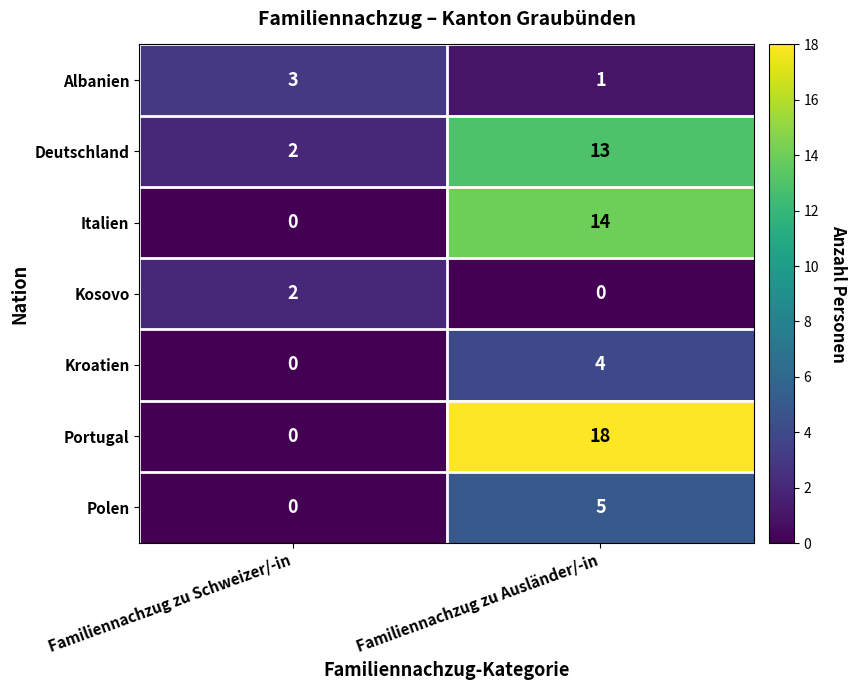

At which label is Kroatien closest to 2?

Familiennachzug zu Schweizer/-in